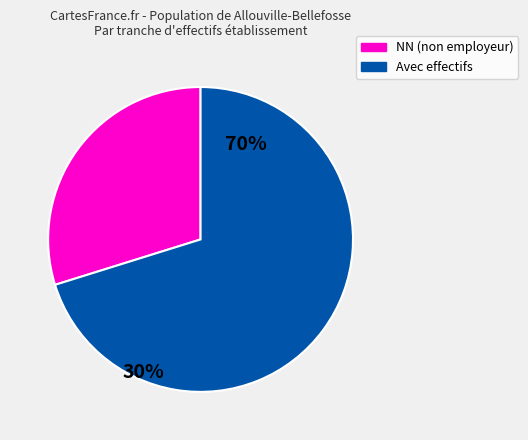

Does any single category account for the majority?

Yes